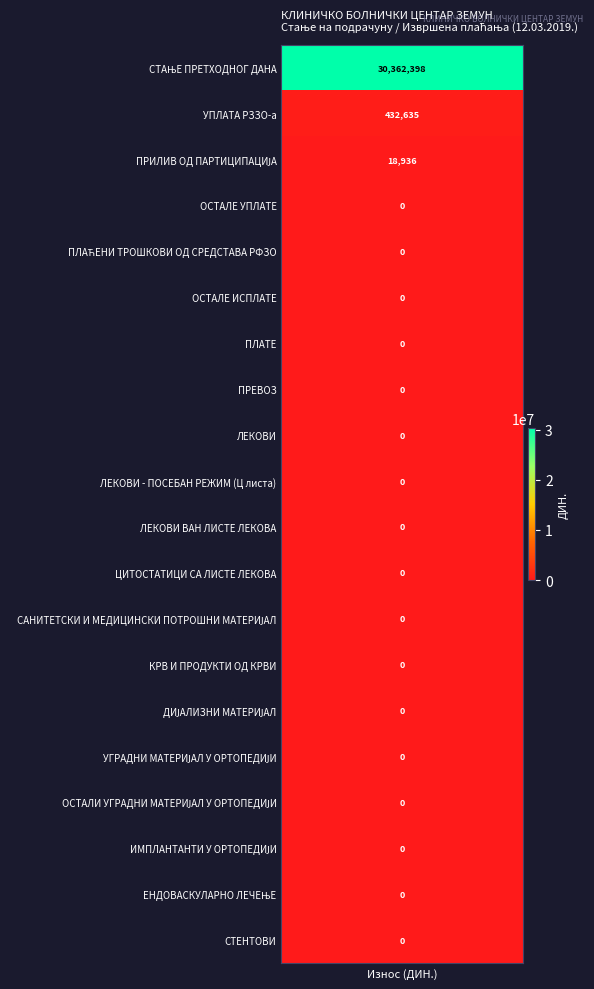

Which category has the highest value across all series?

СТАЊЕ ПРЕТХОДНОГ ДАНА